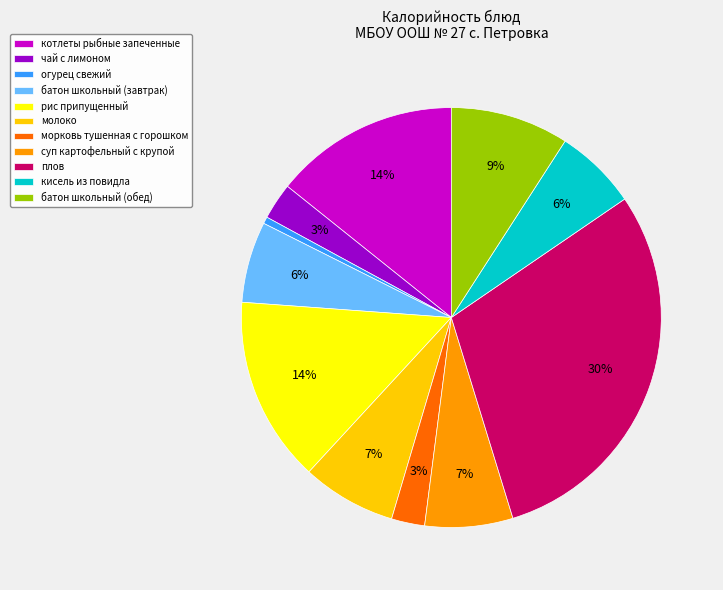

Count the number of slices in the pie.

11